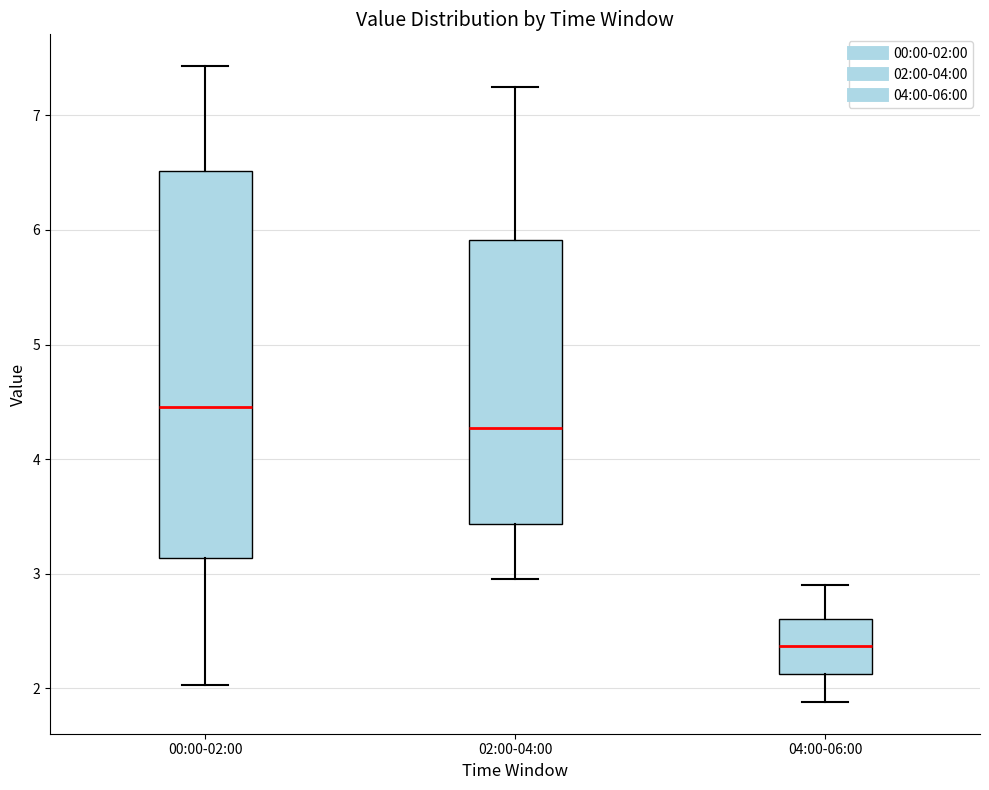

Comparing the boxes themselves (not the whiskers), which one is the tallest?

00:00-02:00